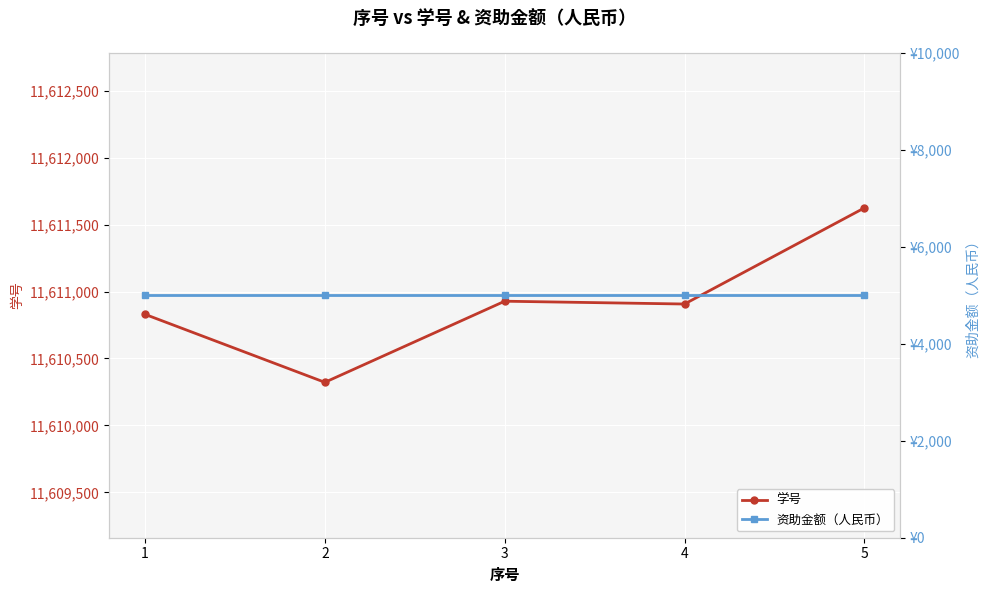

True or false: 学号 and 资助金额（人民币） intersect in this chart.

False